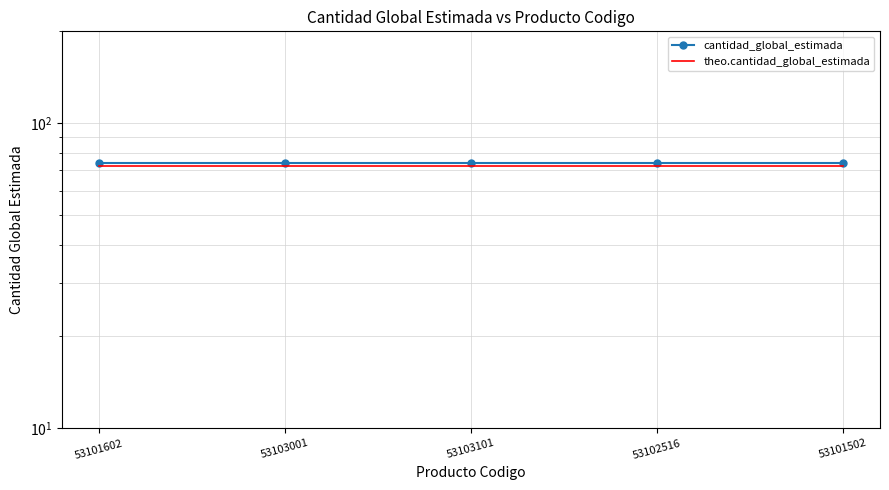

Which series has the largest total across all categories?

cantidad_global_estimada